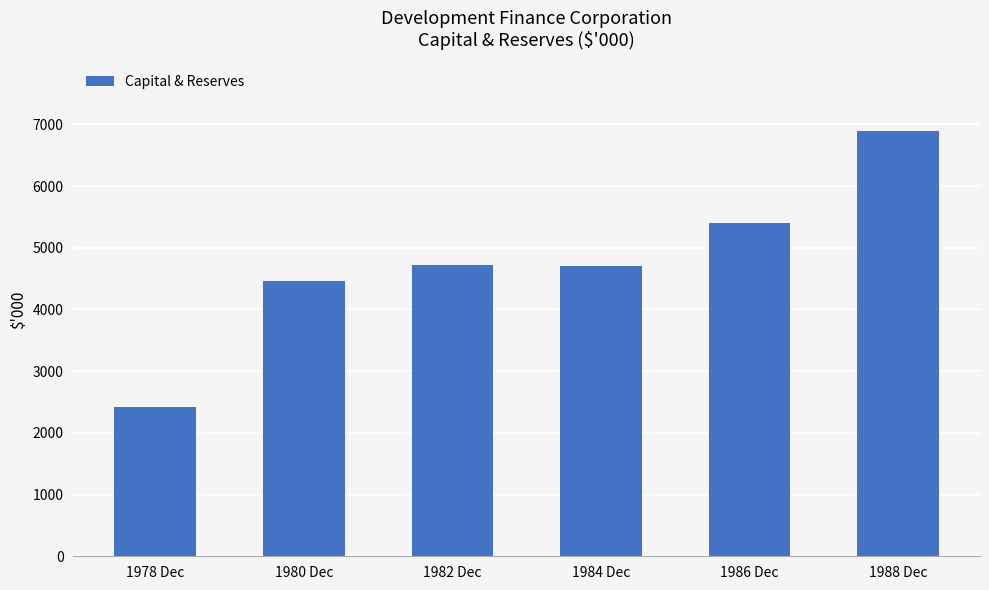

How many data points does each series have?

6